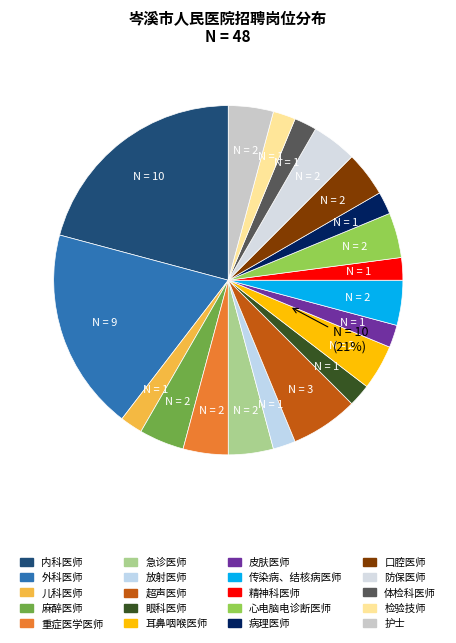

To the nearest percent, what is the average slice percentage?

5%